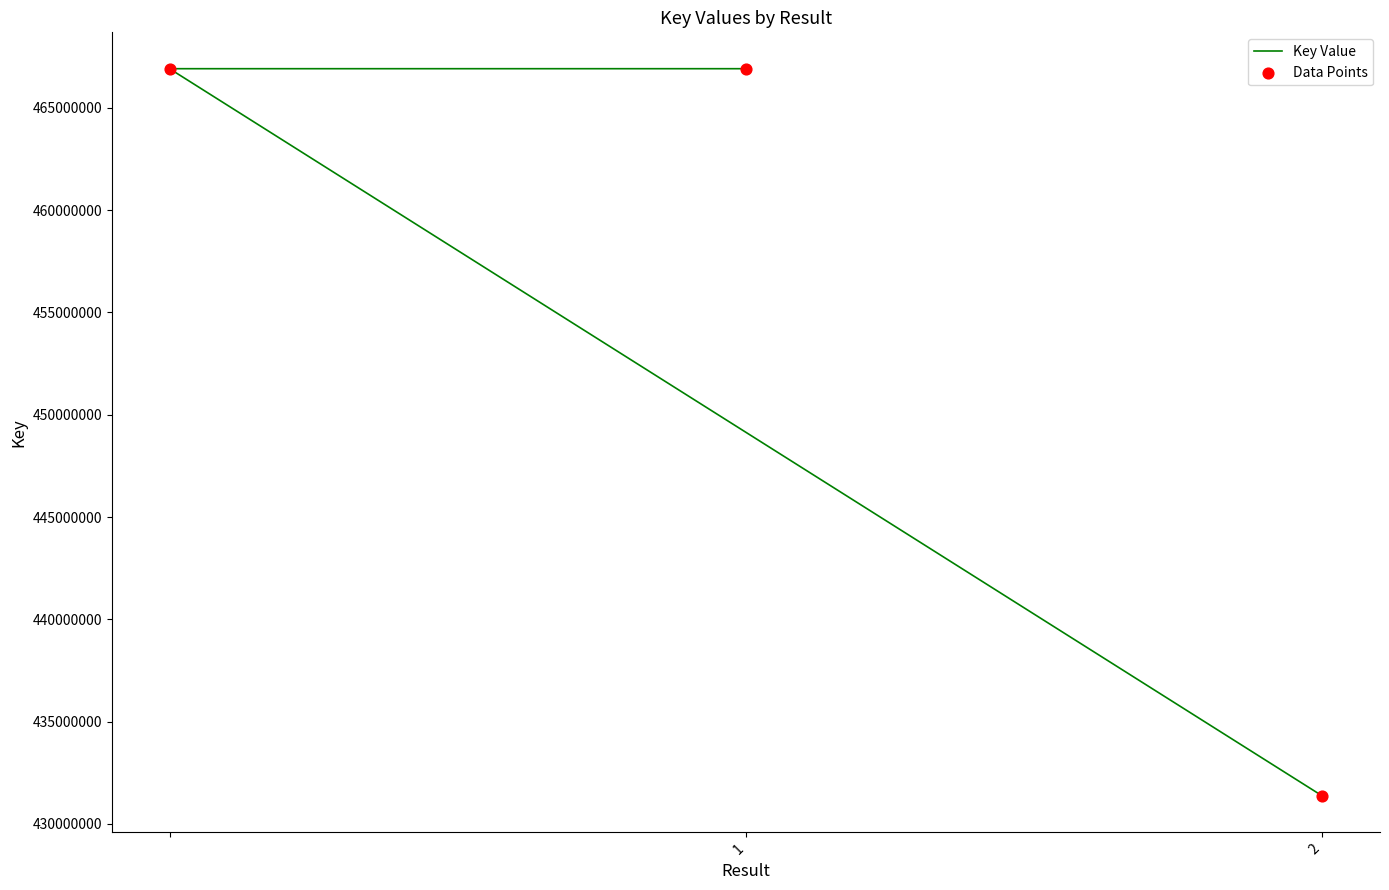

Which series contains the lowest Y value?

Key Value